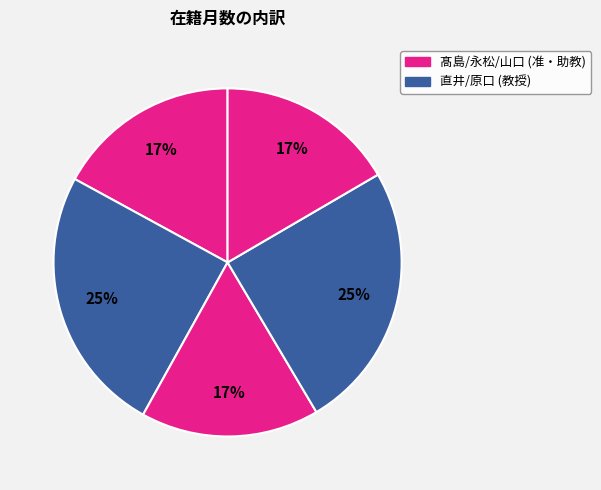

What is the largest slice in the pie chart?

直井 美貴